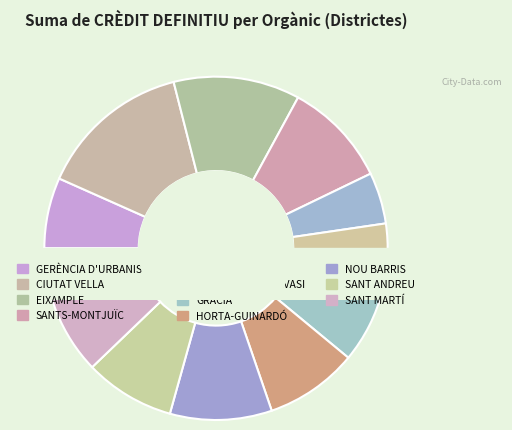

What percentage is NOT represented by HORTA-GUINARDÓ?

91.3%